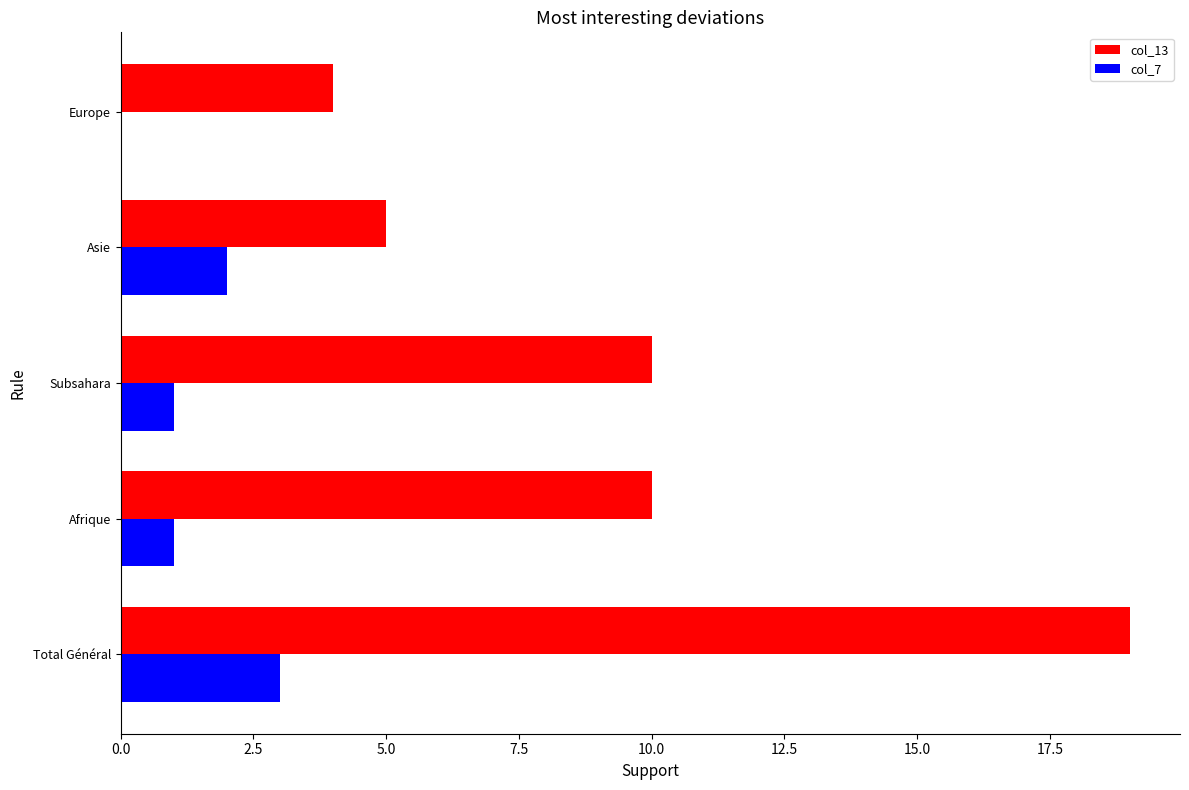

What is the sum of all col_13 values?

48